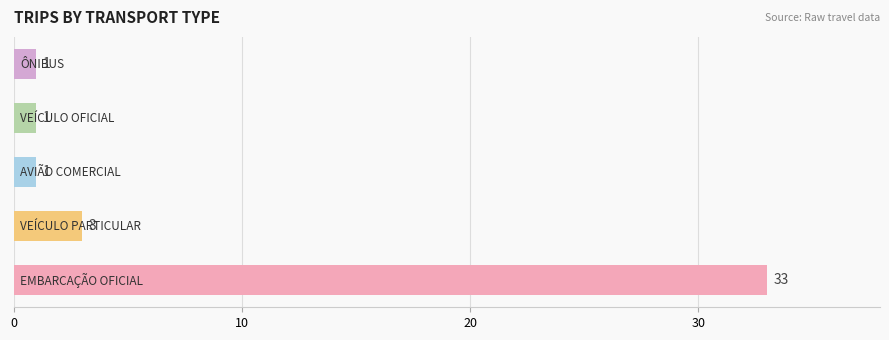

What is the average value?

8